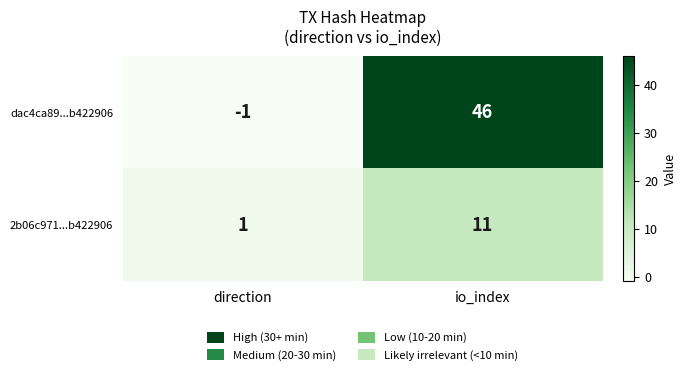

What is the difference between the highest and lowest values at io_index?

35